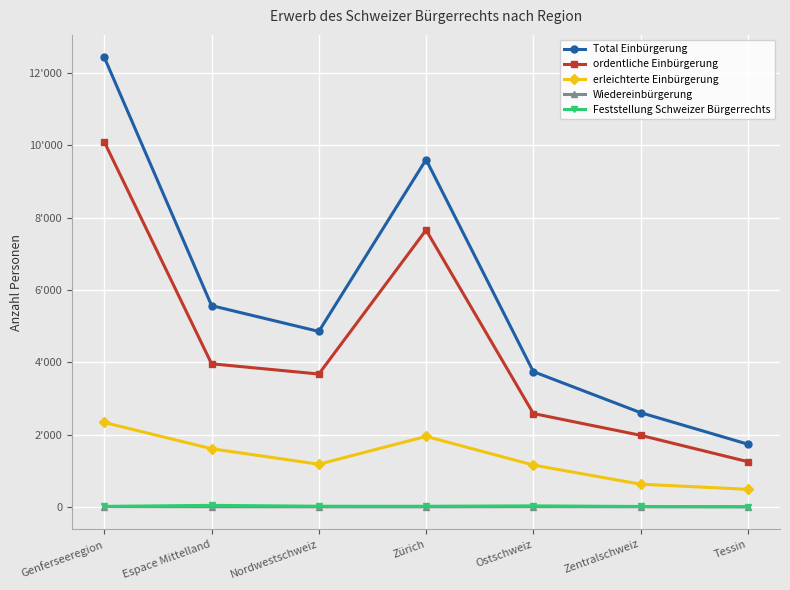

True or false: ordentliche Einbürgerung and Total Einbürgerung intersect in this chart.

False